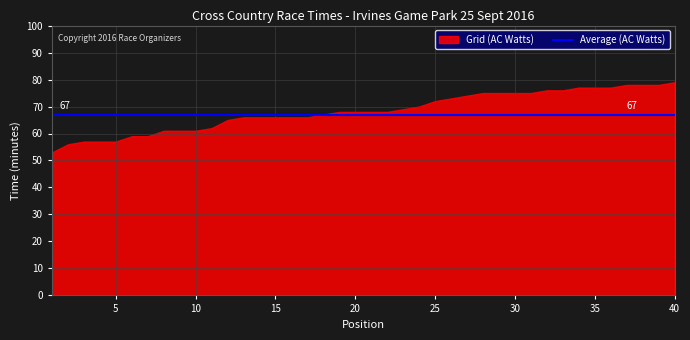

How many data points in Grid (AC Watts) are above 68?

18